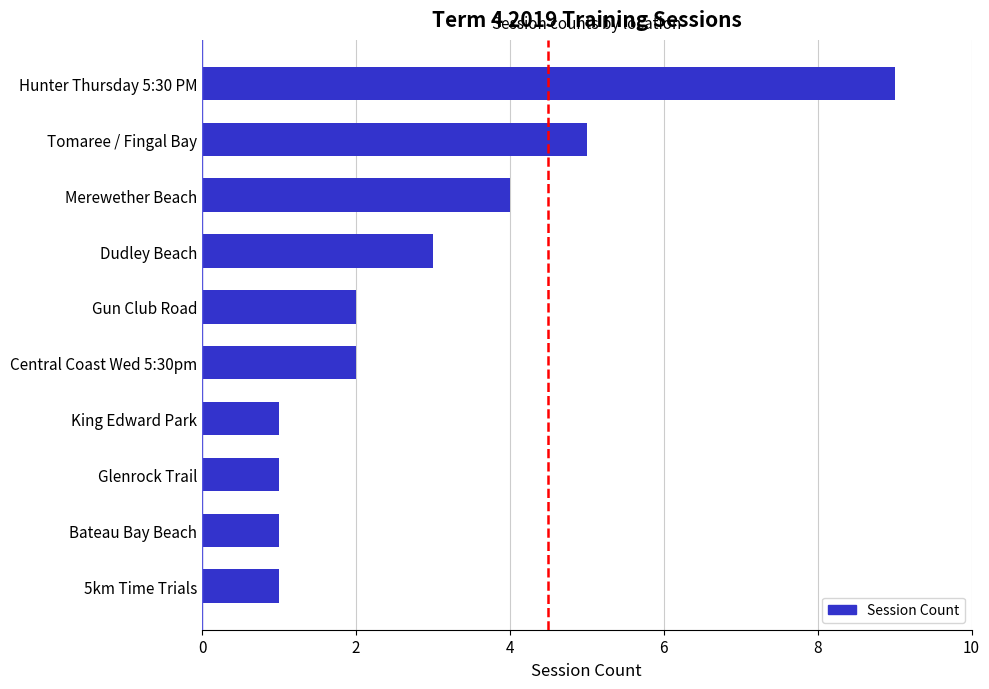

At which label is the value closest to 5?

Tomaree / Fingal Bay